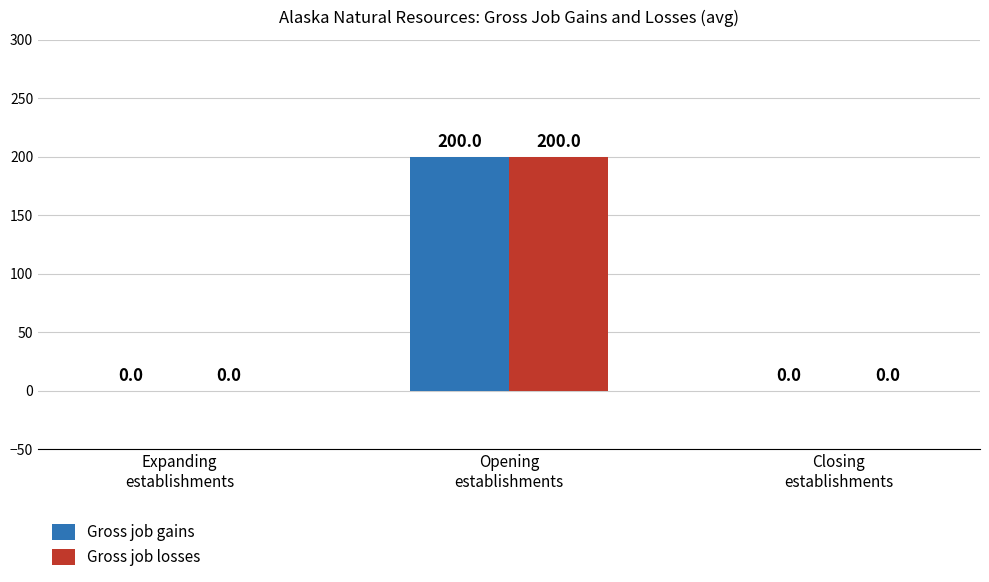

What is the sum of all Gross job losses values?

200